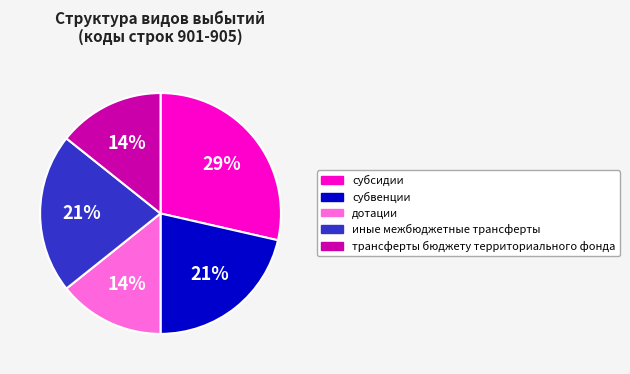

What percentage is the субвенции slice, to the nearest percent?

21%